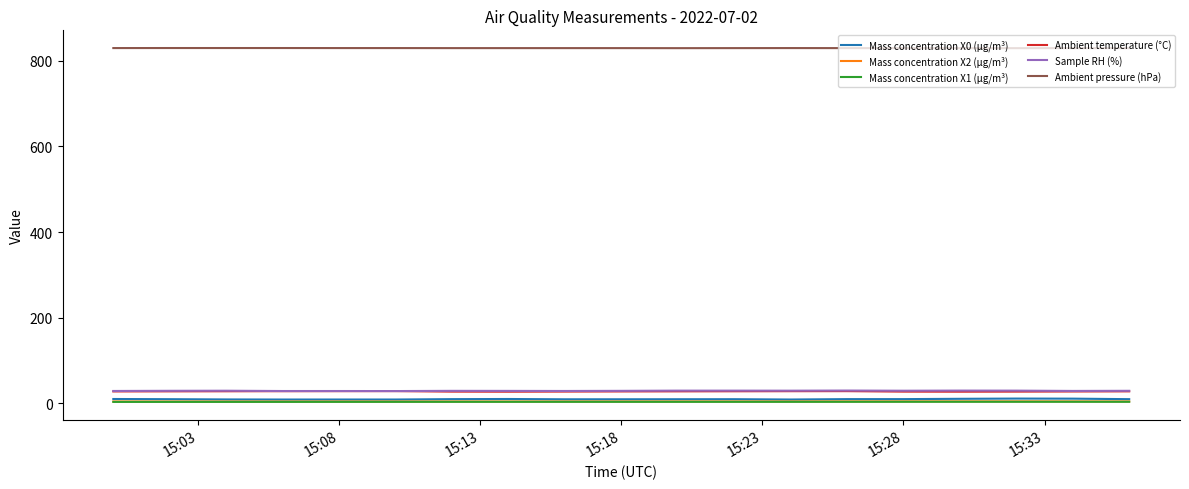

True or false: Mass concentration X1 (μg/m³) and Ambient temperature (°C) intersect in this chart.

False